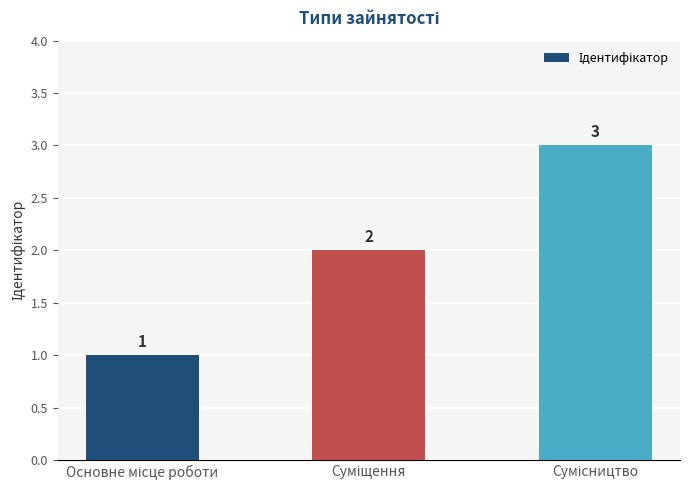

What is the sum of all values?

6